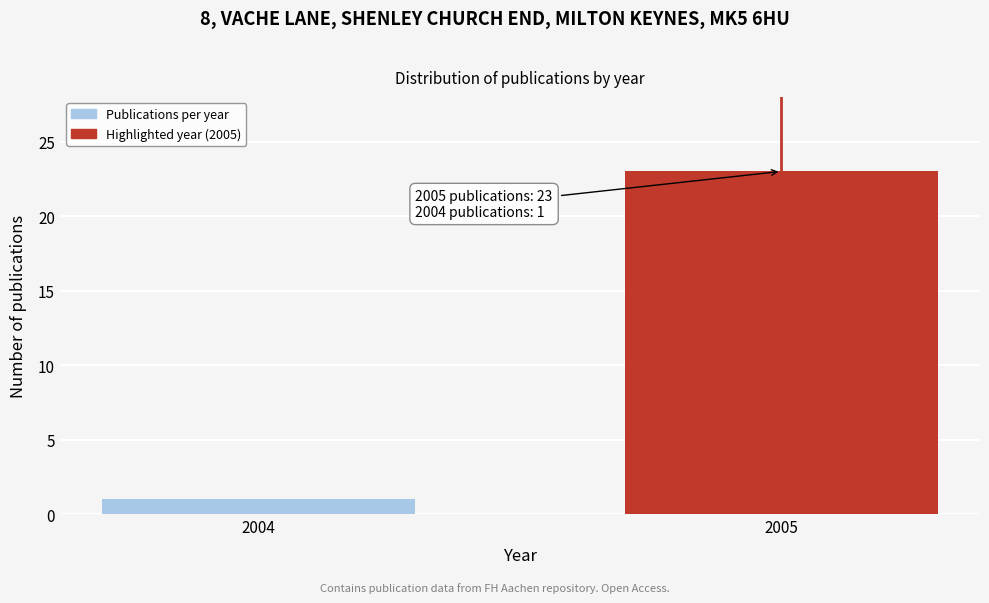

Reading left to right, list all the values displayed in this chart.

2004=1	2005=23